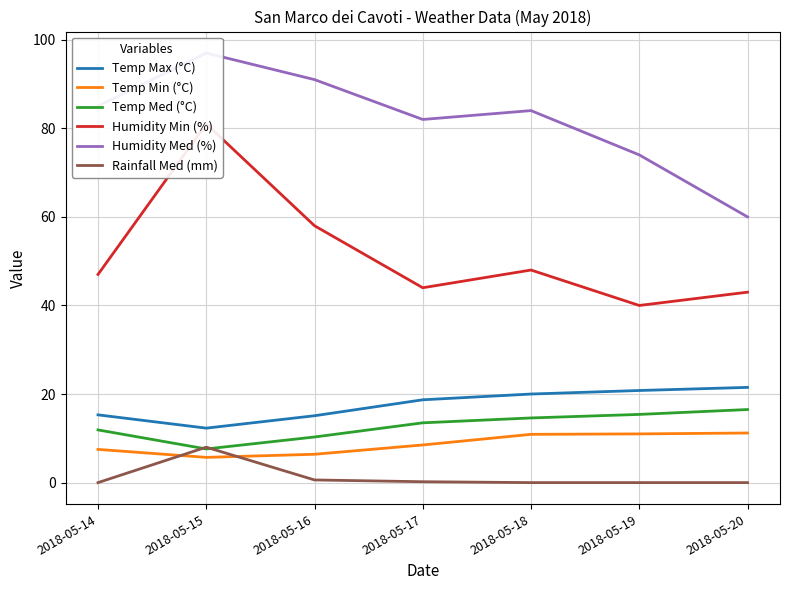

Reading left to right, extract all data points from this chart.

Temp Max (°C): 2018-05-14=15.3	2018-05-15=12.3	2018-05-16=15.1	2018-05-17=18.7	2018-05-18=20.0	2018-05-19=20.8	2018-05-20=21.5
Temp Min (°C): 2018-05-14=7.5	2018-05-15=5.7	2018-05-16=6.4	2018-05-17=8.5	2018-05-18=10.9	2018-05-19=11.0	2018-05-20=11.2
Temp Med (°C): 2018-05-14=11.9	2018-05-15=7.6	2018-05-16=10.3	2018-05-17=13.5	2018-05-18=14.6	2018-05-19=15.4	2018-05-20=16.5
Humidity Min (%): 2018-05-14=47.0	2018-05-15=81.0	2018-05-16=58.0	2018-05-17=44.0	2018-05-18=48.0	2018-05-19=40.0	2018-05-20=43.0
Humidity Med (%): 2018-05-14=85.0	2018-05-15=97.0	2018-05-16=91.0	2018-05-17=82.0	2018-05-18=84.0	2018-05-19=74.0	2018-05-20=60.0
Rainfall Med (mm): 2018-05-14=0.0	2018-05-15=8.0	2018-05-16=0.6	2018-05-17=0.2	2018-05-18=0.0	2018-05-19=0.0	2018-05-20=0.0